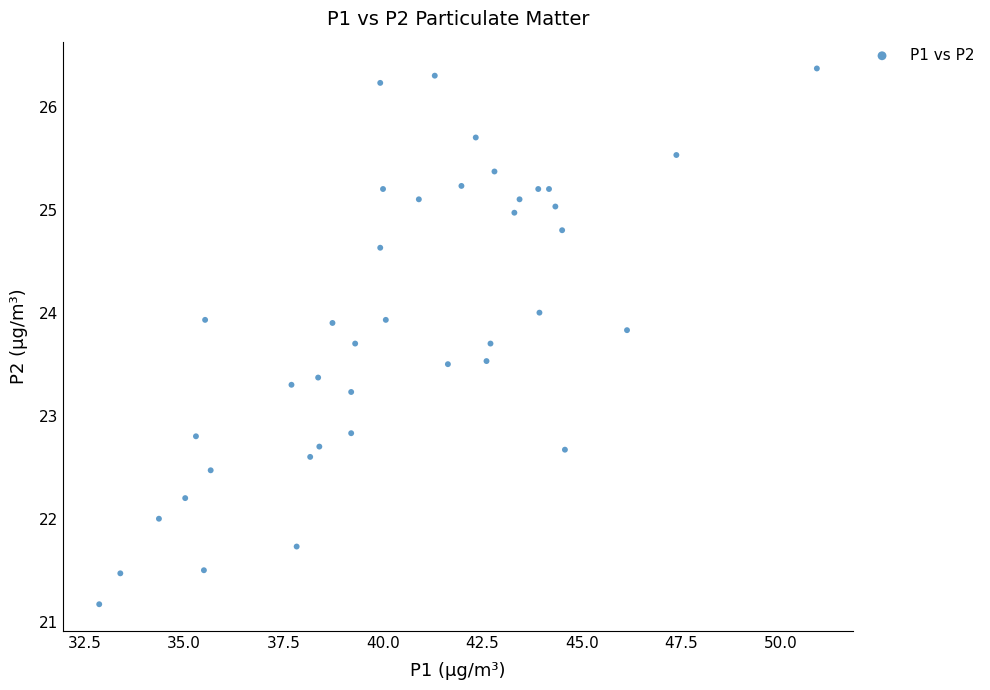

What is the range of X values (max minus min)?

18.0